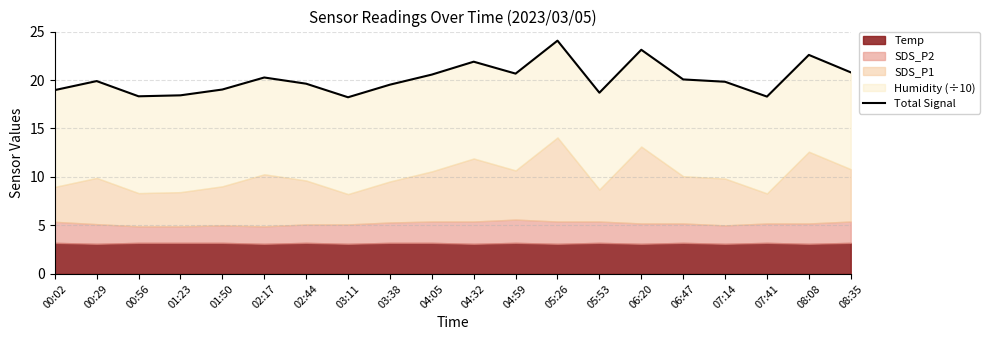

Reading left to right, what are all the values shown in this chart?

00:02=19.0	00:29=19.9	00:56=18.3	01:23=18.4	01:50=19.0	02:17=20.3	02:44=19.6	03:11=18.2	03:38=19.5	04:05=20.6	04:32=21.9	04:59=20.7	05:26=24.1	05:53=18.7	06:20=23.1	06:47=20.1	07:14=19.8	07:41=18.3	08:08=22.6	08:35=20.8